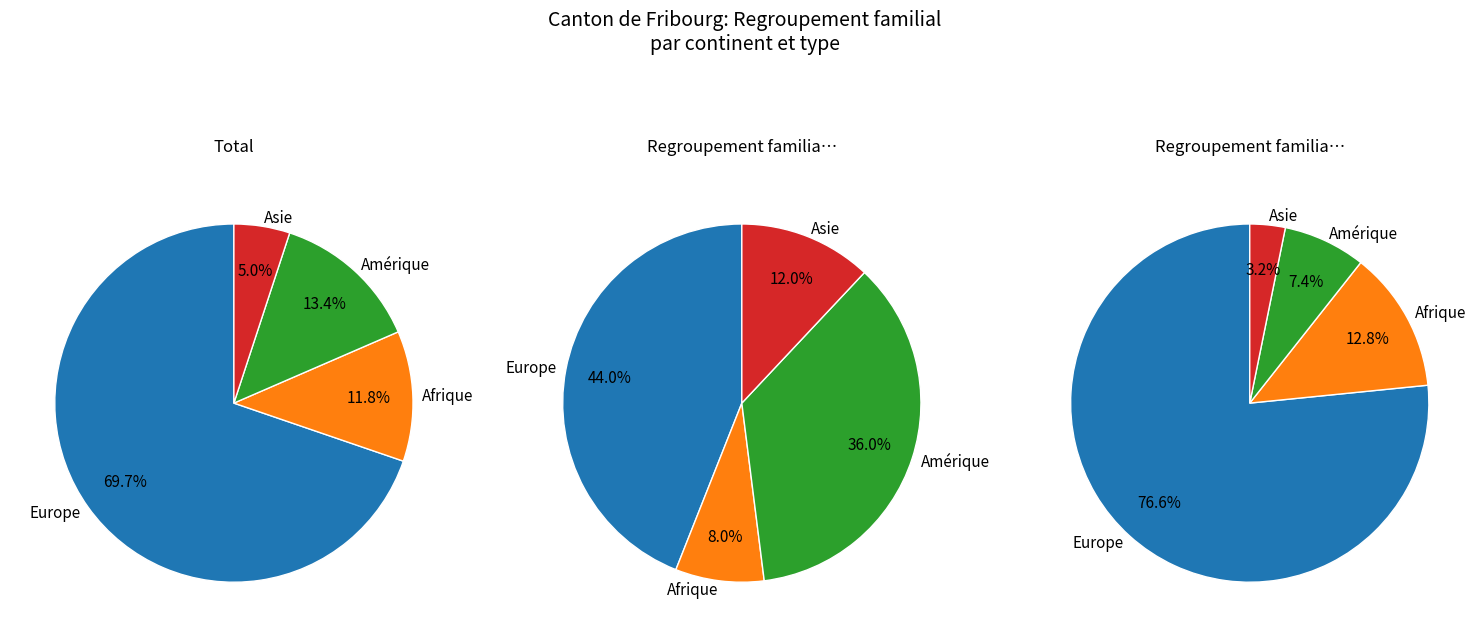

How much of the chart is everything except 3?

71.1%